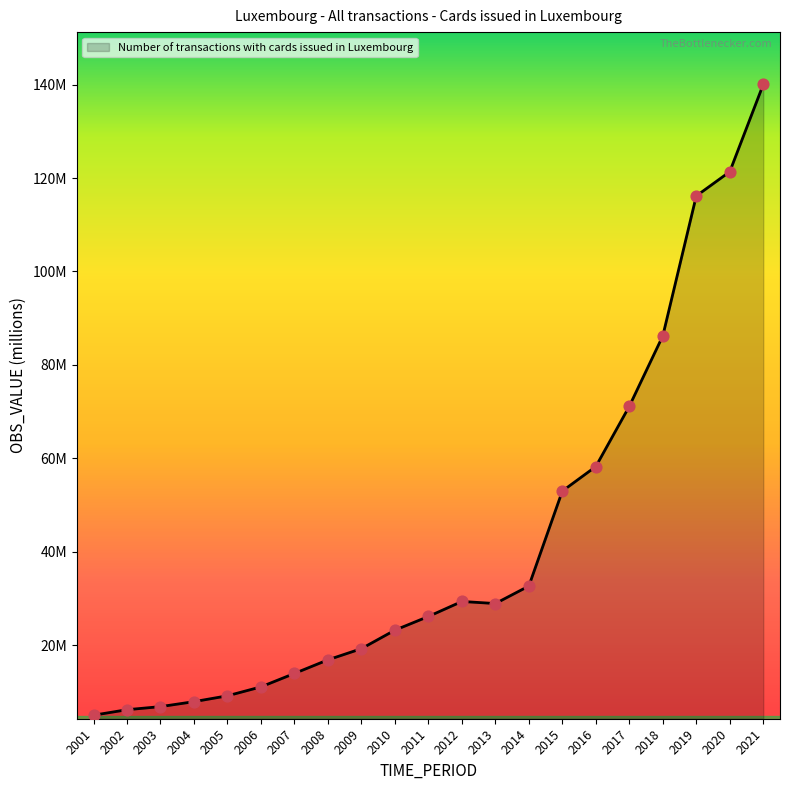

What is the change in value from 2008 to 2021?

+123.1